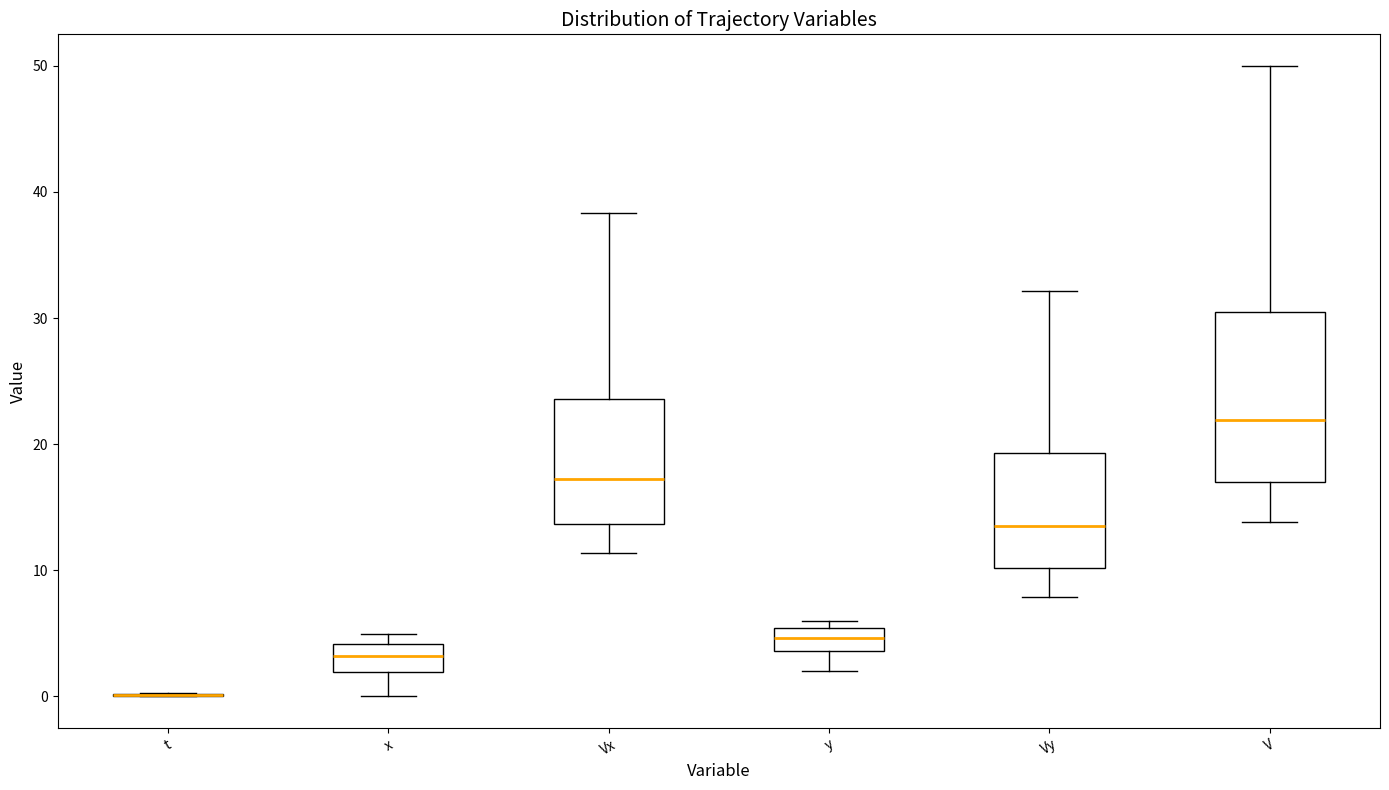

Where does the lower whisker of the box for Vx end on the y-axis? The values are not printed on the chart, so give them approximately, as read against the axis.

11